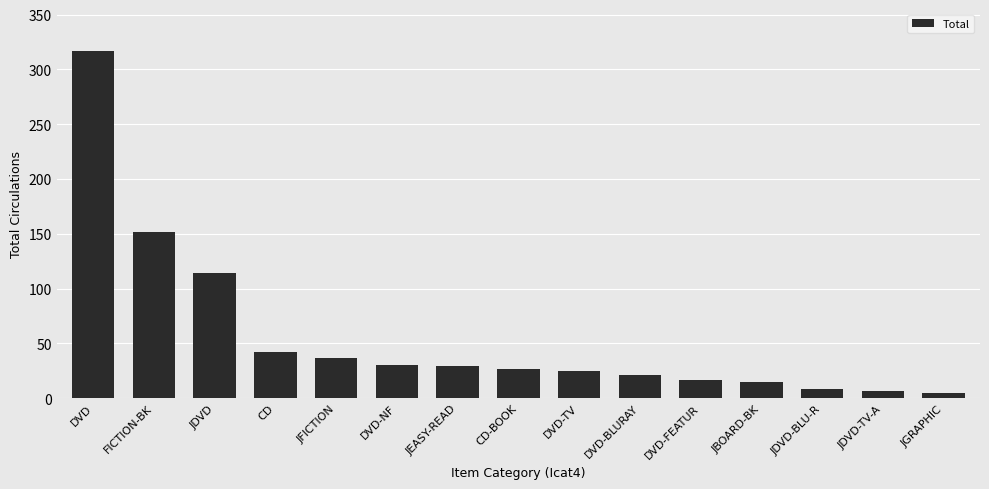

At which category does the chart reach its peak across all series?

DVD